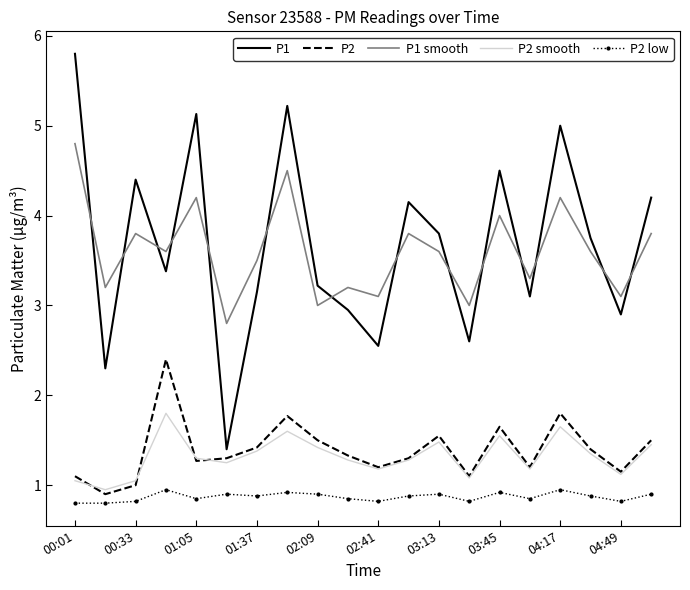

What is the smallest value displayed?

0.8